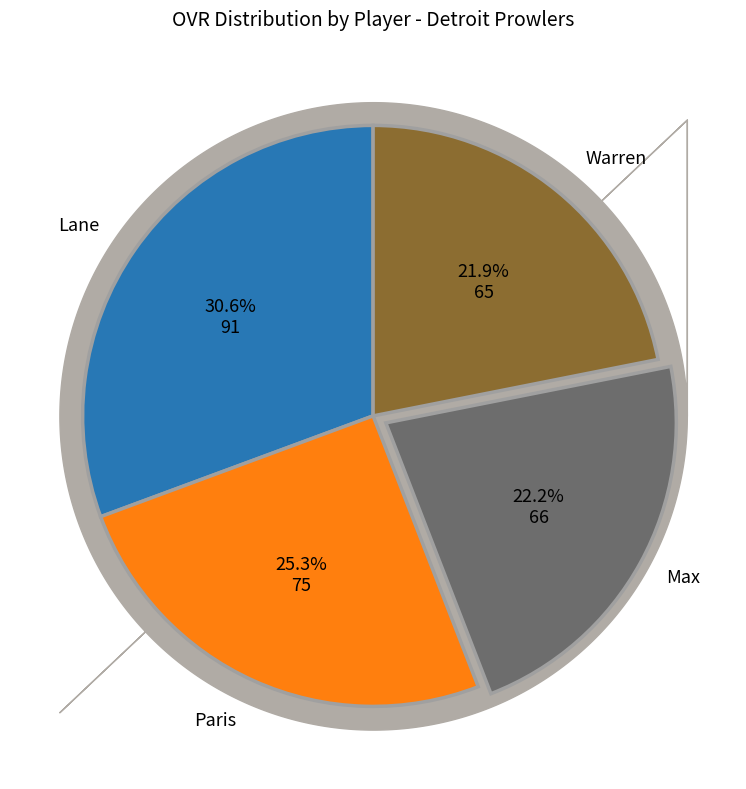

Is there a majority slice in this chart?

No